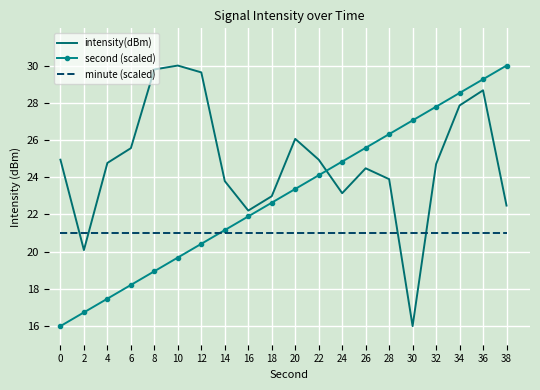

List the labels in order of second (scaled) value, smallest first.

0, 2, 4, 6, 8, 10, 12, 14, 16, 18, 20, 22, 24, 26, 28, 30, 32, 34, 36, 38